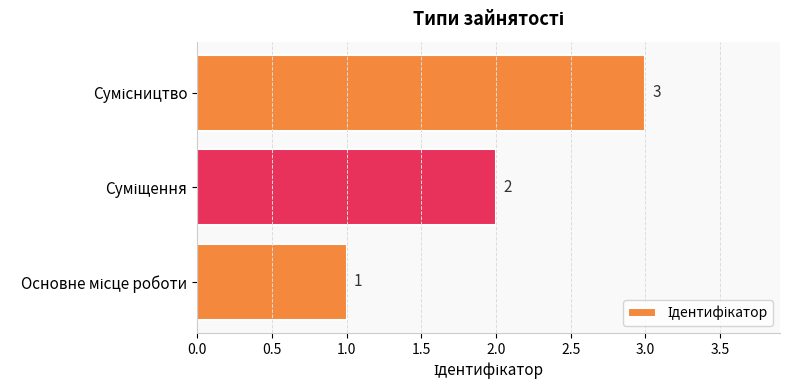

How many values are between 1 and 3?

3